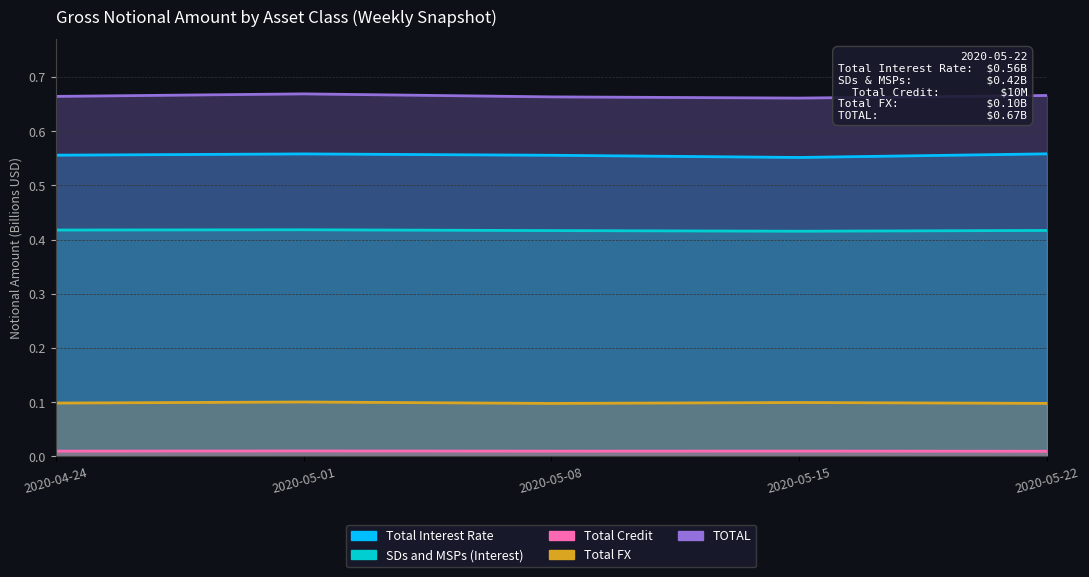

What is the average value of the TOTAL series?

0.7